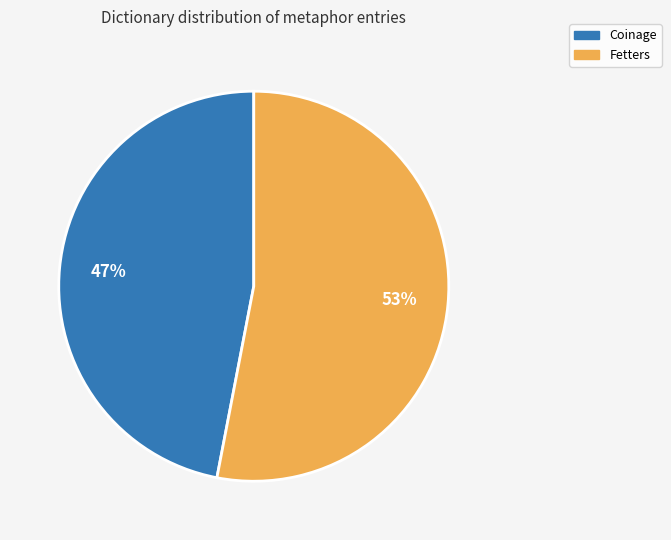

Which slice is the smallest?

Coinage